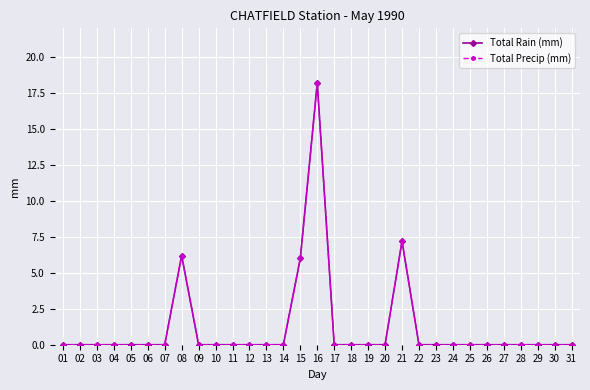

Rank the series by their maximum value, from lowest to highest.

Total Rain (mm), Total Precip (mm)